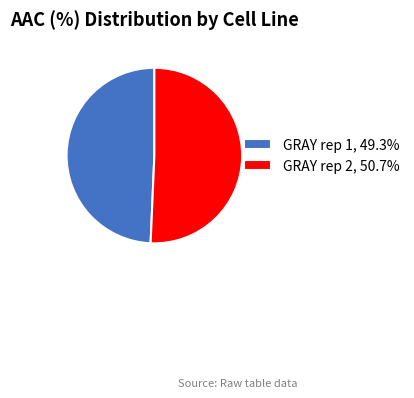

Is the sum of GRAY rep 1, 49.3% and GRAY rep 2, 50.7% greater than half?

Yes